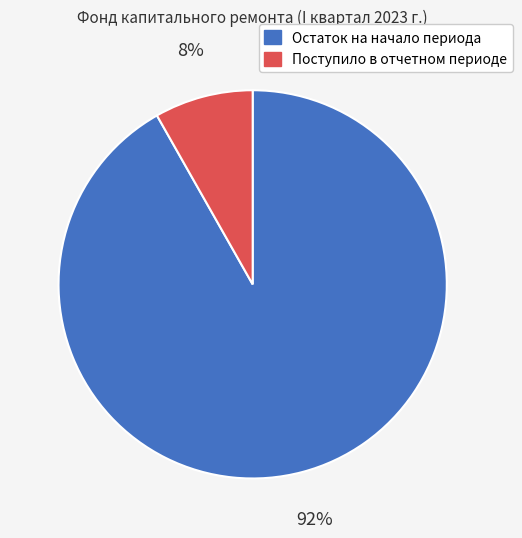

Which category has the biggest portion of the pie?

Остаток на начало периода